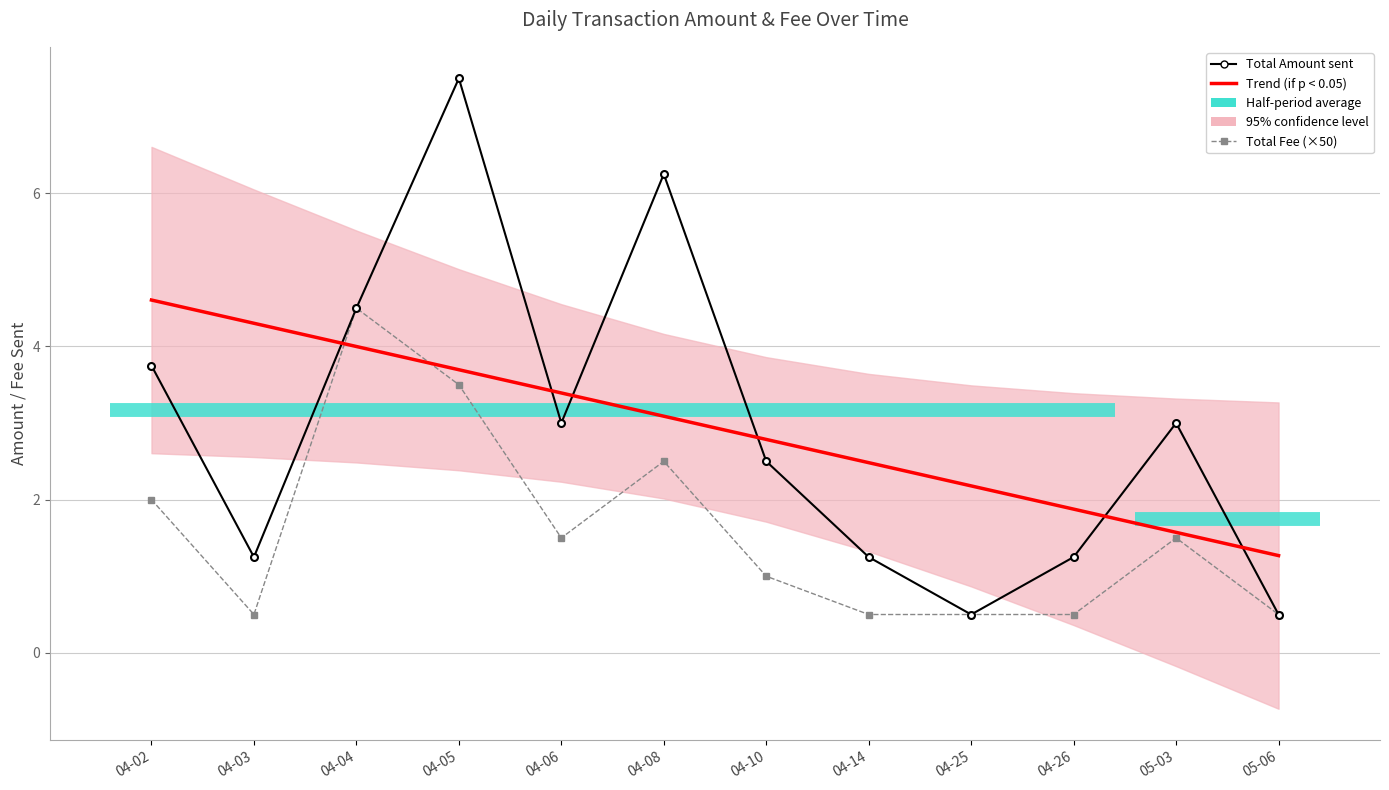

How many lines are shown in the chart?

3